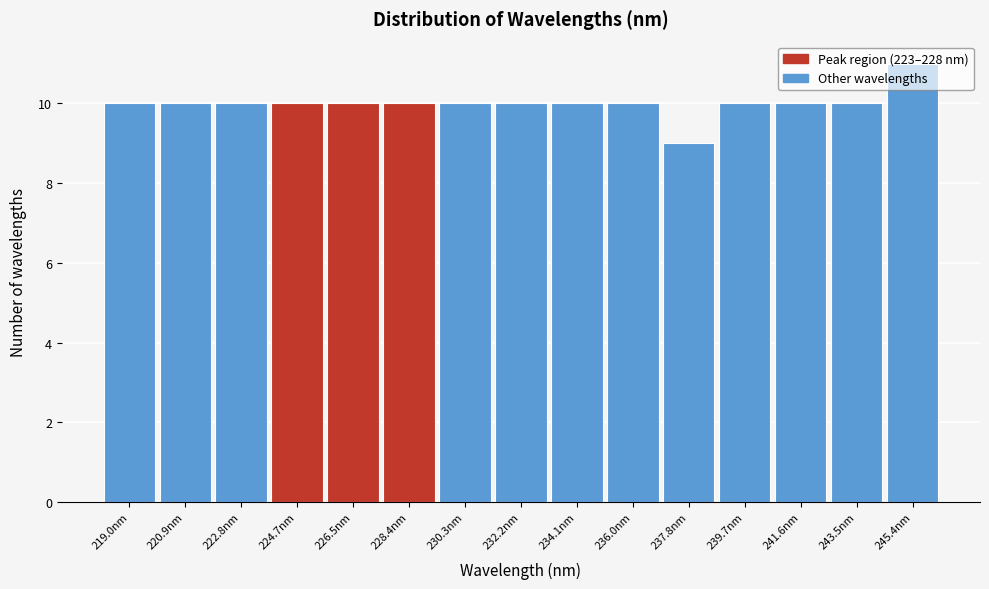

Reading left to right, list every bar in this chart as the range it spans on the x-axis followed by its height. Neither the bar edges nor the heights are printed on the chart, so give them approximately, as read against the axes.

218.0 to 220.0: 10
220.0 to 221.8: 10
221.8 to 223.8: 10
223.8 to 225.6: 10
225.6 to 227.4: 10
227.4 to 229.4: 10
229.4 to 231.2: 10
231.2 to 233.2: 10
233.2 to 235.0: 10
235.0 to 237.0: 10
237.0 to 238.8: 9
238.8 to 240.6: 10
240.6 to 242.6: 10
242.6 to 244.4: 10
244.4 to 246.4: 11